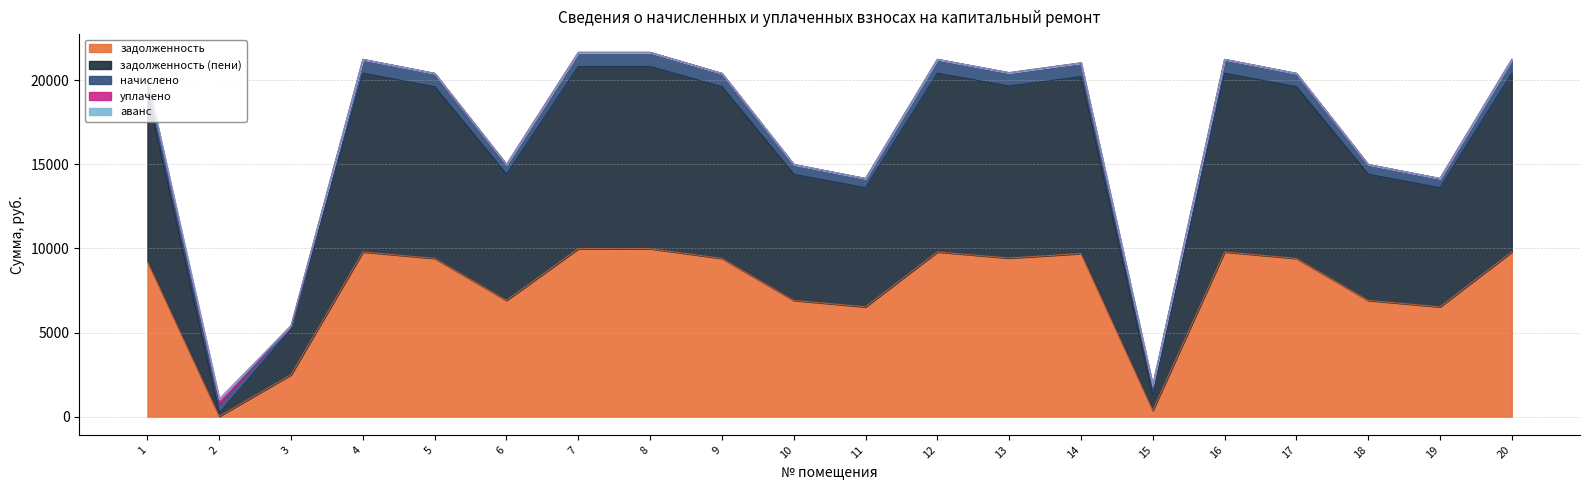

True or false: задолженность (пени) has more than 0 points higher than both neighbors.

True